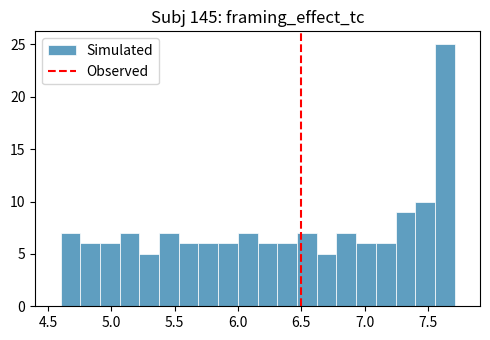

Read against the x-axis, roughly where is the centre of the tallest bar?

7.65